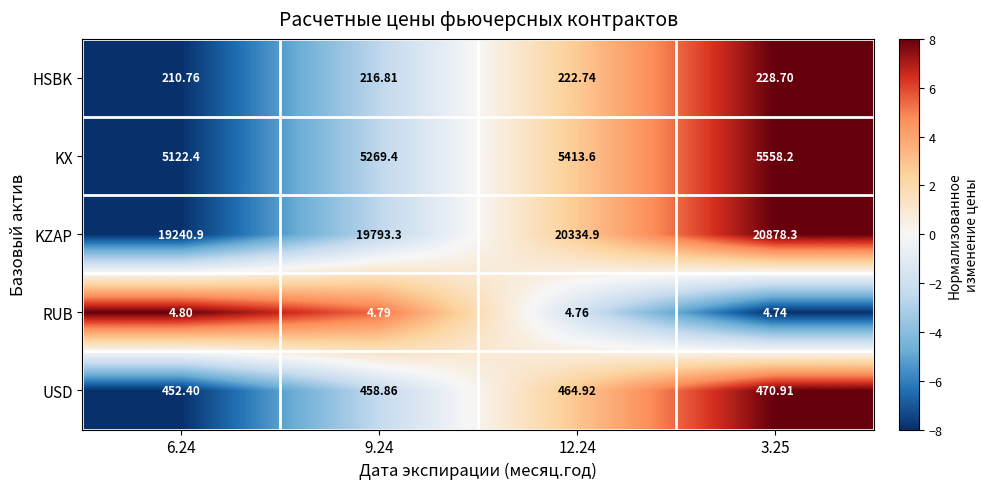

Rank the series at 9.24 from highest to lowest value.

KZAP, KX, USD, HSBK, RUB